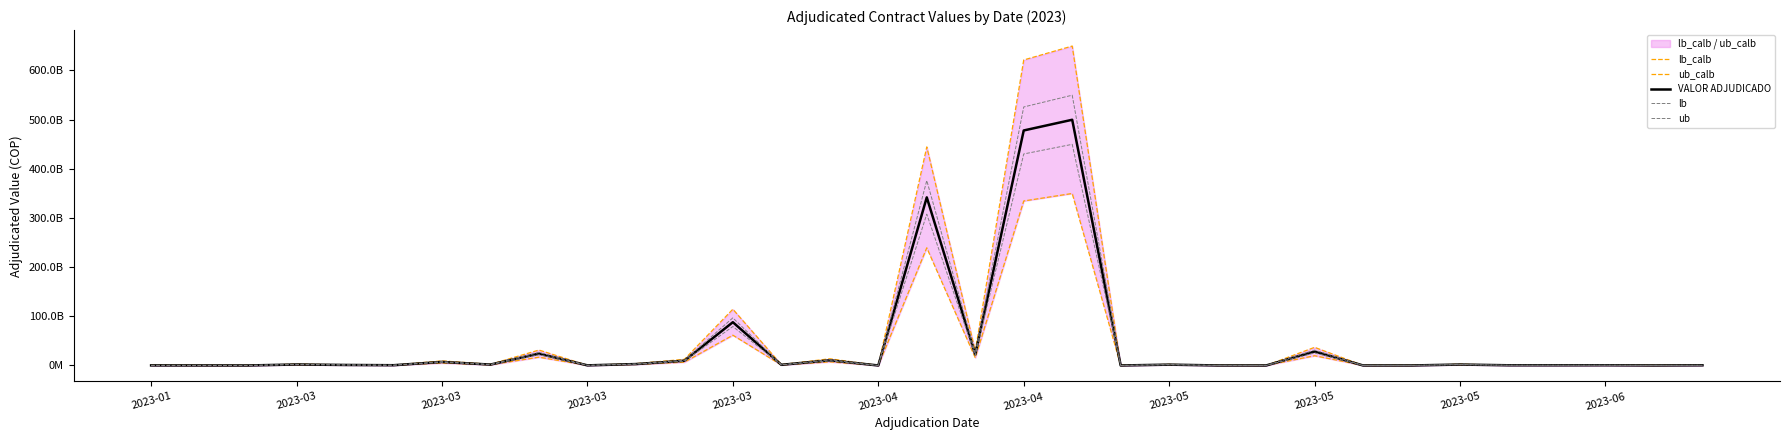

At which category does VALOR ADJUDICADO reach its first local valley?

2023-03